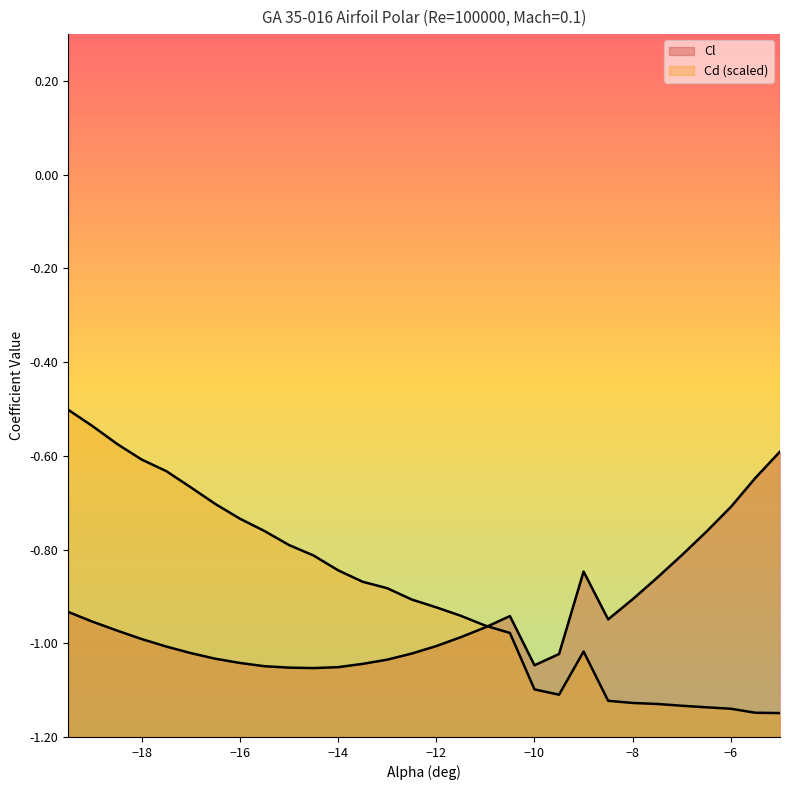

Reading left to right, transcribe all the data shown in this chart.

Cl: -0.9	-1.0	-1.0	-1.0	-1.0	-1.0	-1.0	-1.0	-1.0	-1.1	-1.1	-1.1	-1.0	-1.0	-1.0	-1.0	-1.0	-1.0	-0.9	-1.0	-1.0	-0.8	-0.9	-0.9	-0.9	-0.8	-0.8	-0.7	-0.6	-0.6
Cd: -0.5	-0.5	-0.6	-0.6	-0.6	-0.7	-0.7	-0.7	-0.8	-0.8	-0.8	-0.8	-0.9	-0.9	-0.9	-0.9	-0.9	-1.0	-1.0	-1.1	-1.1	-1.0	-1.1	-1.1	-1.1	-1.1	-1.1	-1.1	-1.1	-1.1